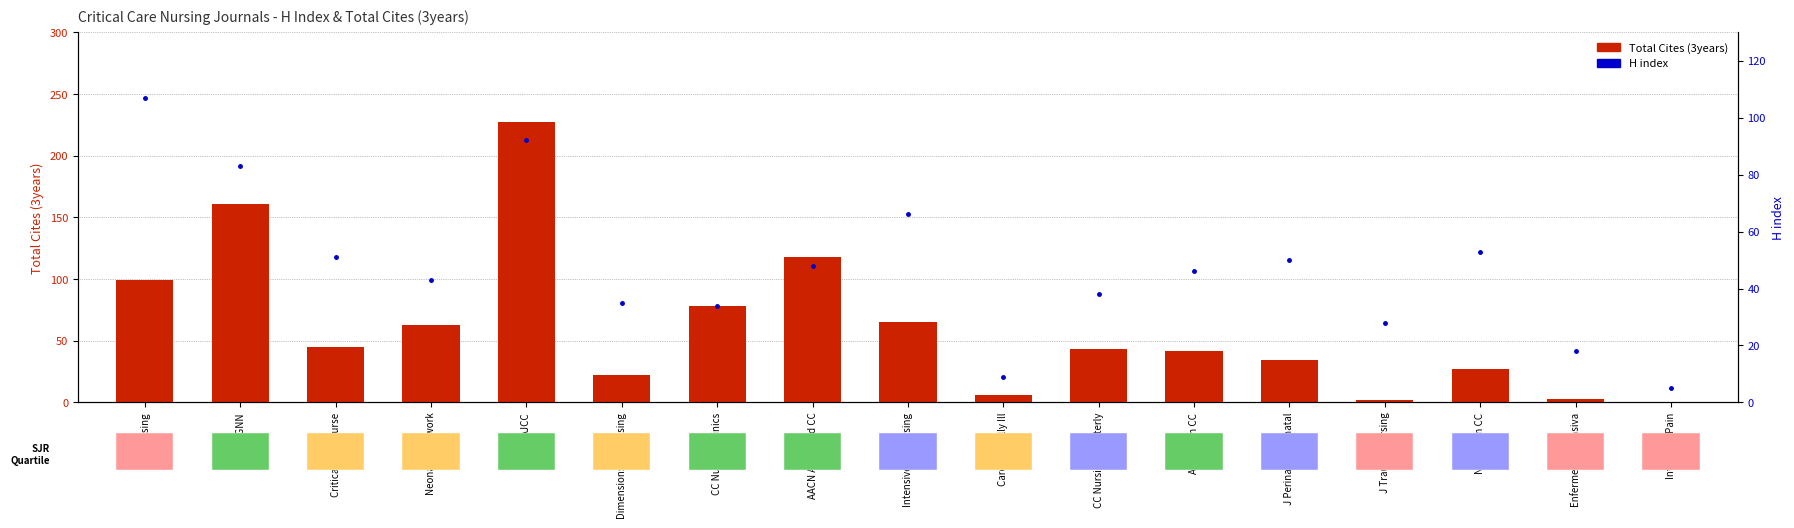

At which category is the sum across all series the highest?

AJCC